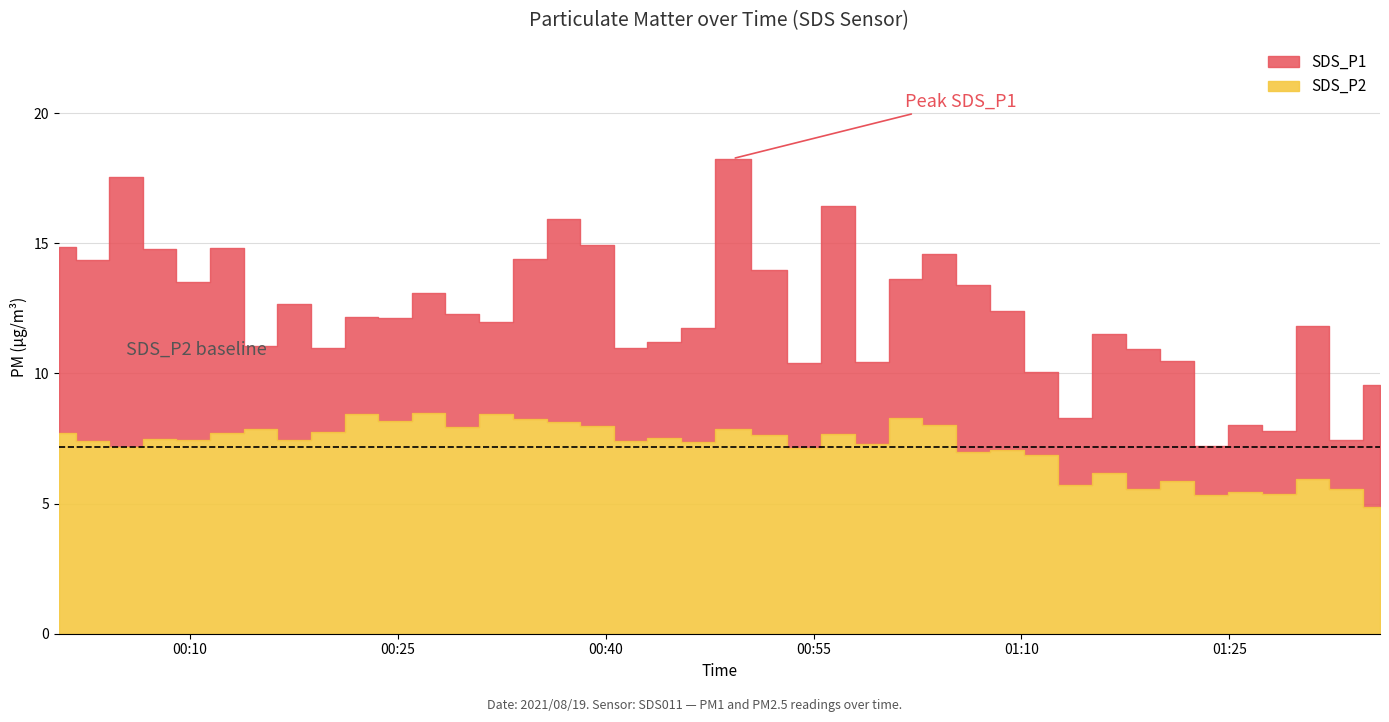

Which category has the highest value in the SDS_P1 series?

2021/08/19 00:49:09